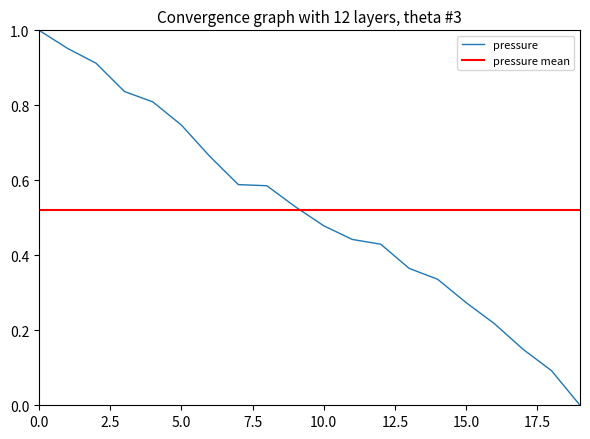

Reading left to right, transcribe all the data shown in this chart.

1.0	1.0	0.9	0.8	0.8	0.7	0.7	0.6	0.6	0.5	0.5	0.4	0.4	0.4	0.3	0.3	0.2	0.1	0.1	0.0